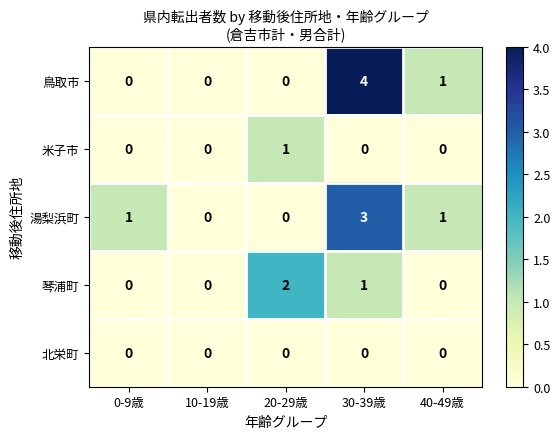

Reading left to right, what are all the values shown in this chart?

鳥取市: 0-9歳=0	10-19歳=0	20-29歳=0	30-39歳=4	40-49歳=1
米子市: 0-9歳=0	10-19歳=0	20-29歳=1	30-39歳=0	40-49歳=0
湯梨浜町: 0-9歳=1	10-19歳=0	20-29歳=0	30-39歳=3	40-49歳=1
琴浦町: 0-9歳=0	10-19歳=0	20-29歳=2	30-39歳=1	40-49歳=0
北栄町: 0-9歳=0	10-19歳=0	20-29歳=0	30-39歳=0	40-49歳=0